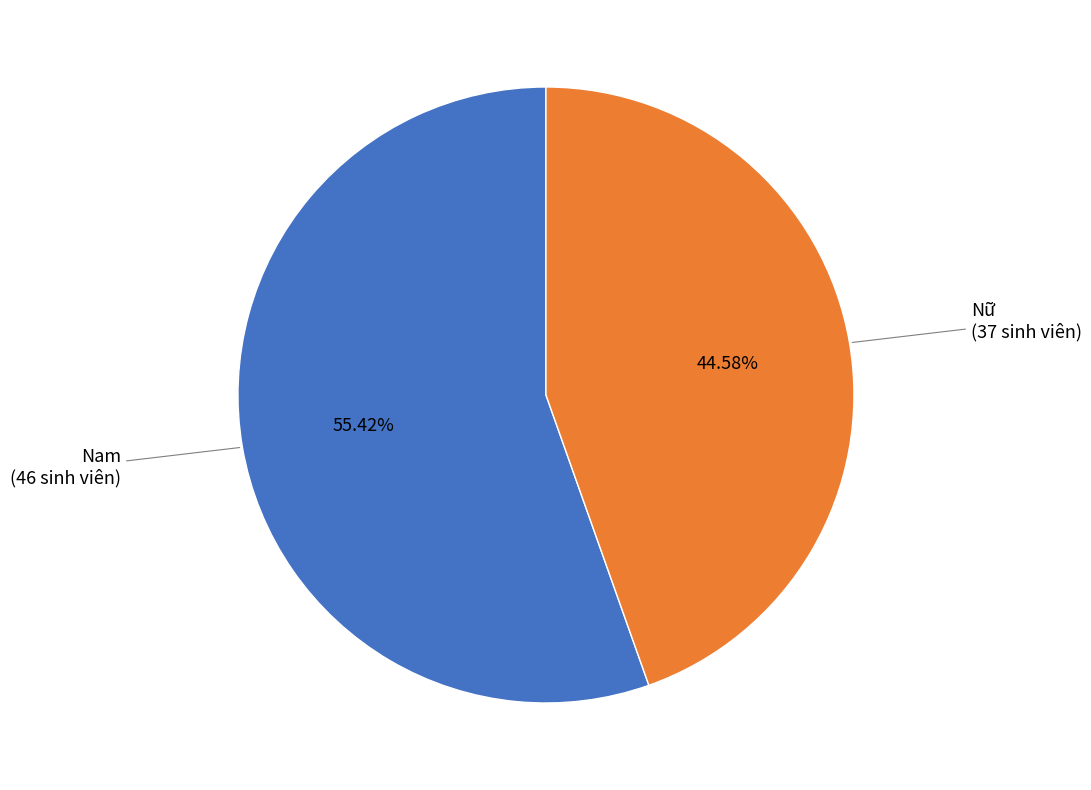

Is there any slice that represents more than half of the pie?

Yes